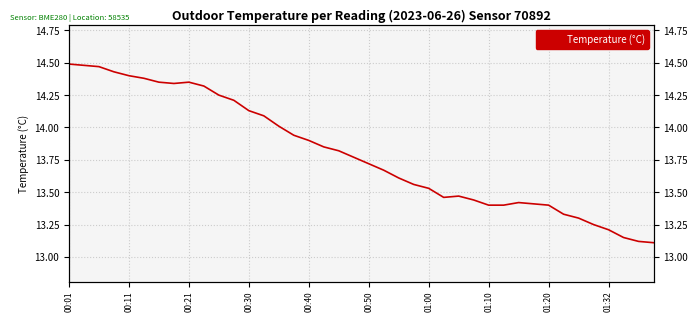

What is the difference between the maximum and second lowest values?

1.4